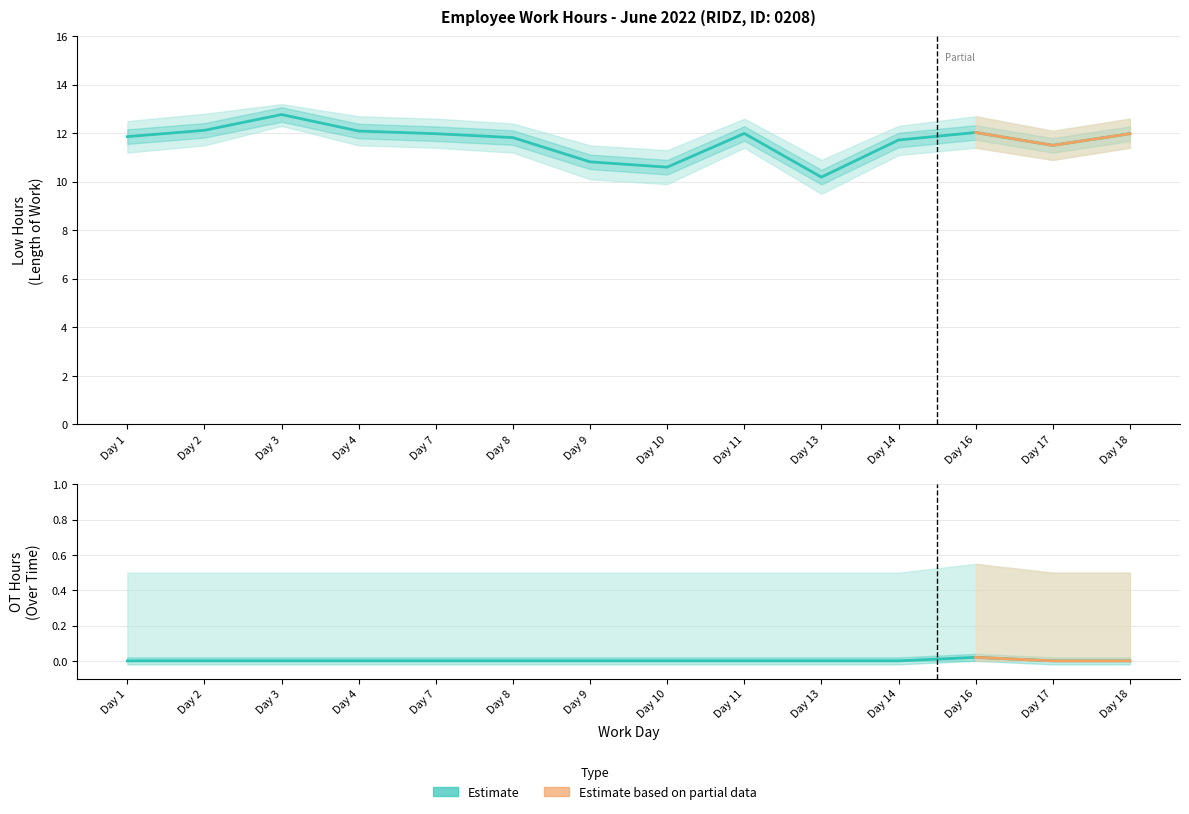

True or false: Low Upper and OT Upper intersect in this chart.

False